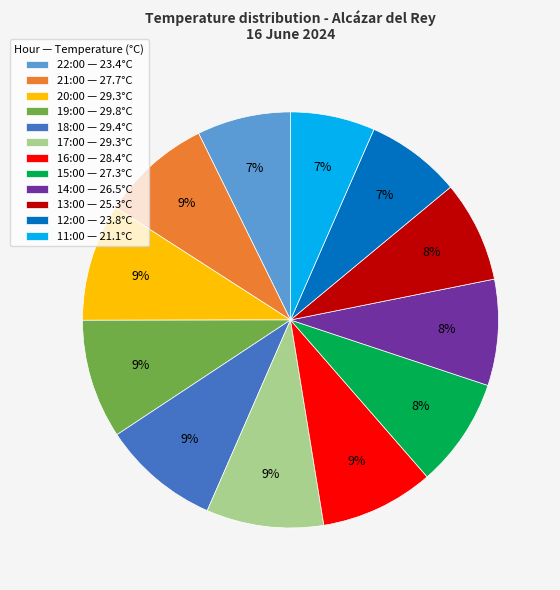

Do 18:00 — 29.4°C and 15:00 — 27.3°C together represent more than half of the pie?

No